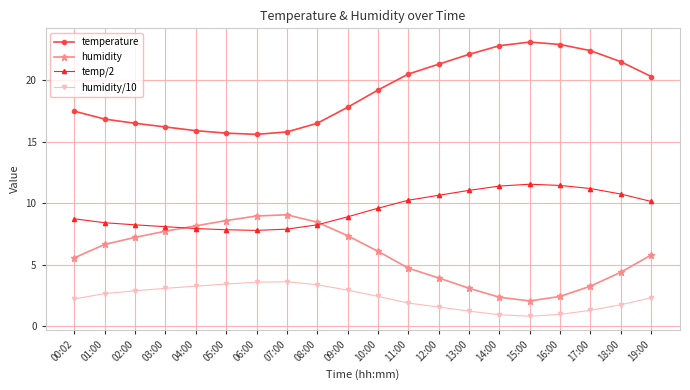

At which label is humidity closest to 5?

11:00